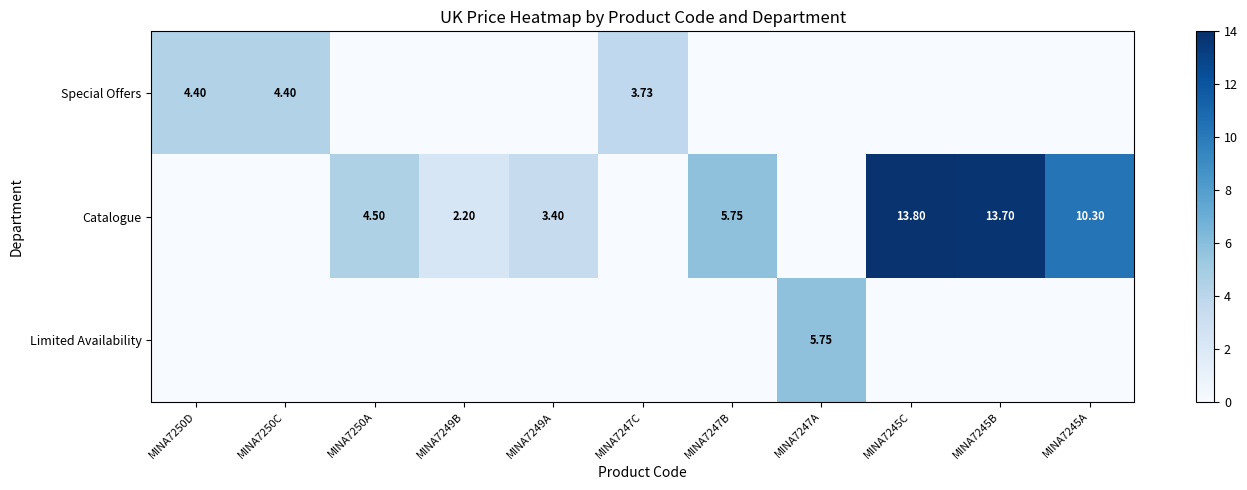

What is the total value across all series at MINA7245A?

10.3